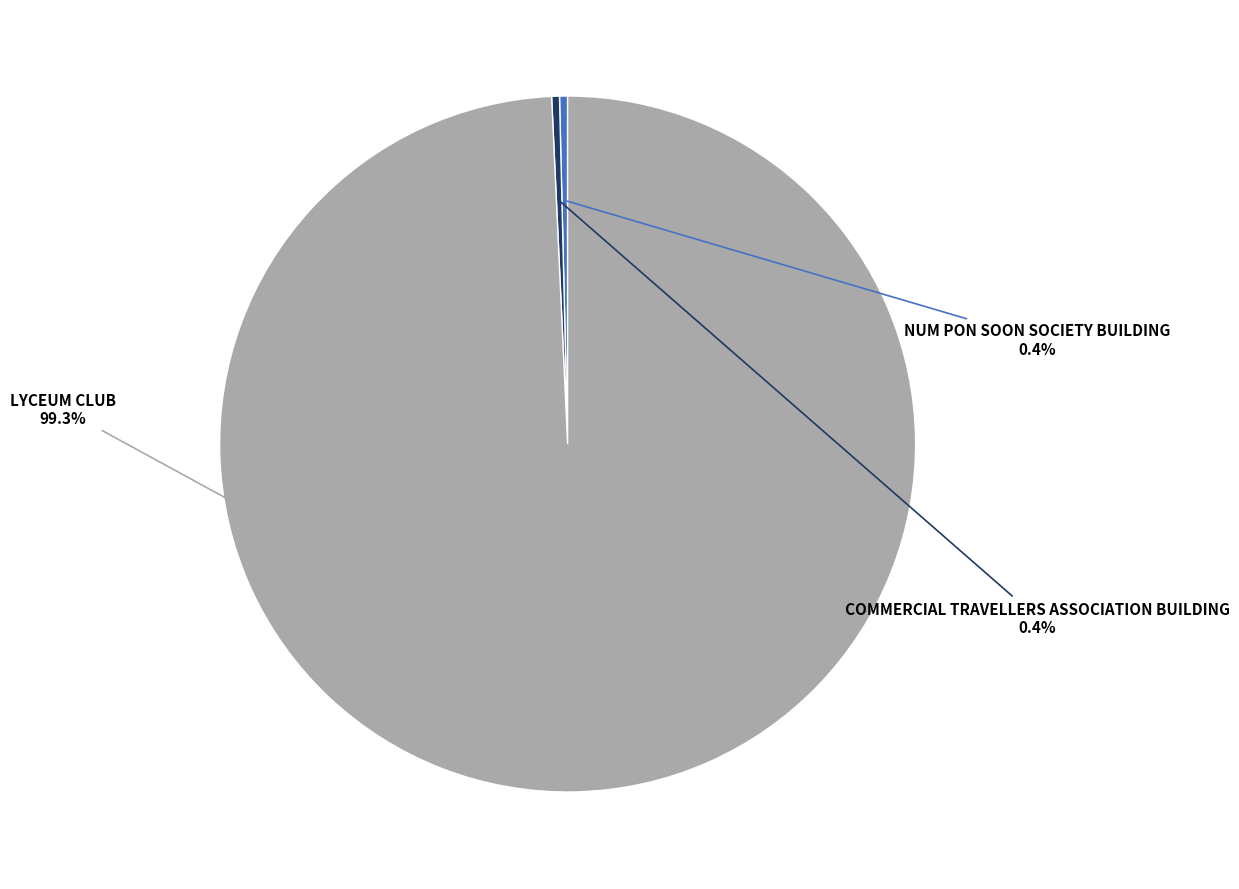

What is the ratio of the value at COMMERCIAL TRAVELLERS ASSOCIATION BUILDING to the value at NUM PON SOON SOCIETY BUILDING?

1.0